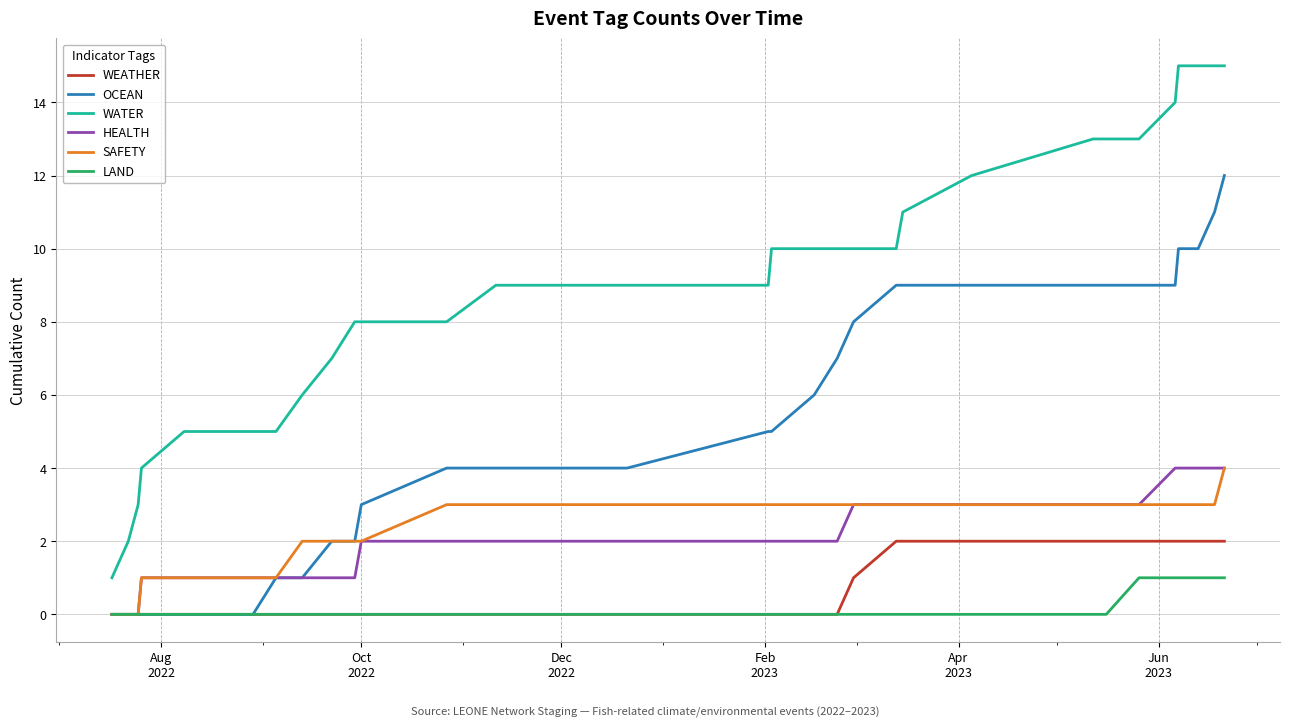

What is the maximum value shown in the chart?

15